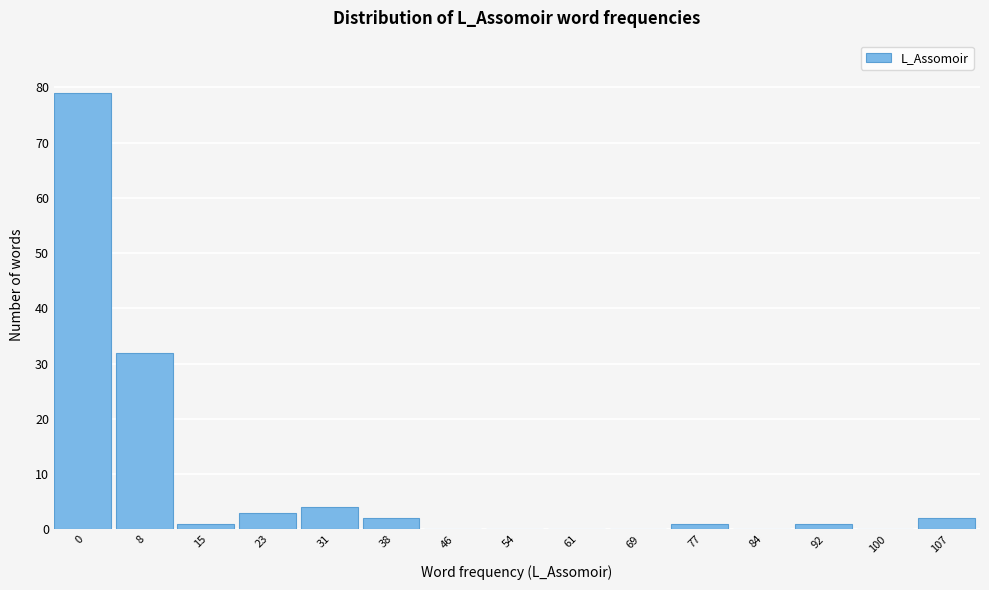

Reading right to left, extract all data points from this chart.

107=2	100=0	92=1	84=0	77=1	69=0	61=0	54=0	46=0	38=2	31=4	23=3	15=1	8=32	0=79